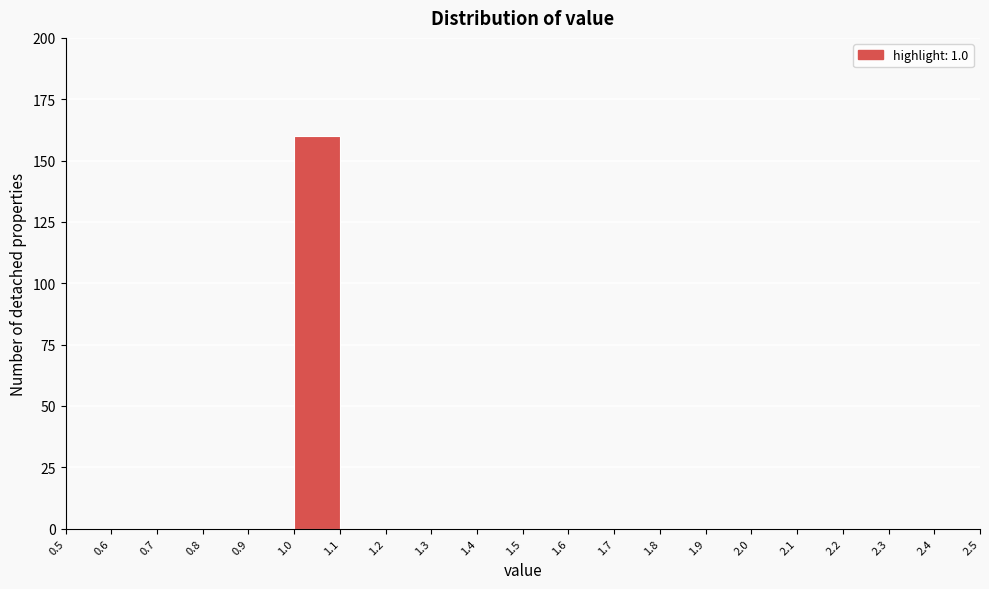

Over which range of the x-axis is the bar tallest?

1.0 to 1.1